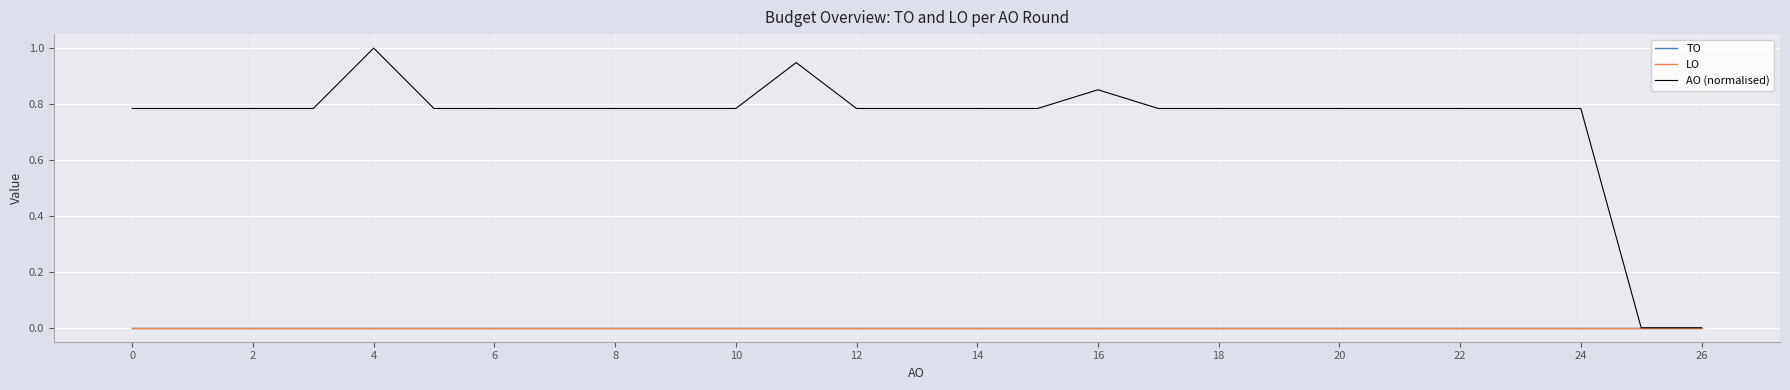

Does the chart display data point markers on the line(s)?

No